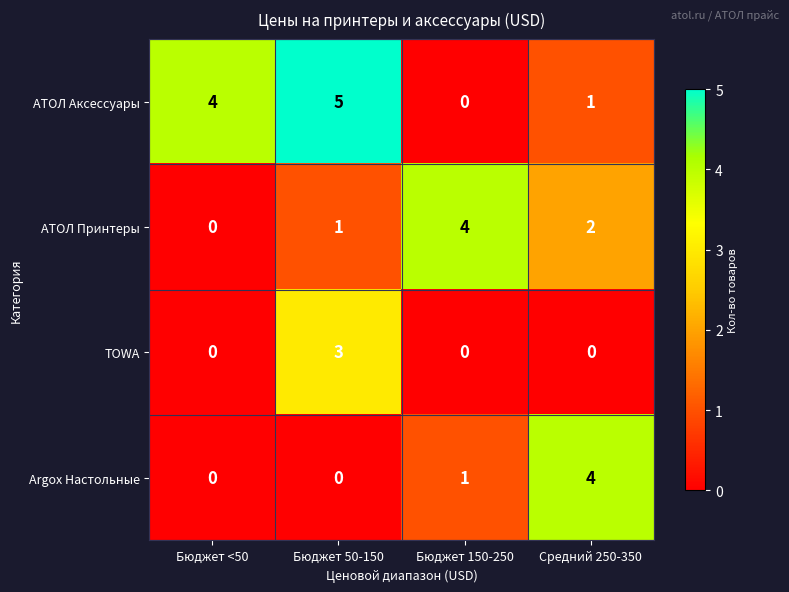

What is the difference between the maximum and minimum values in the TOWA series?

3